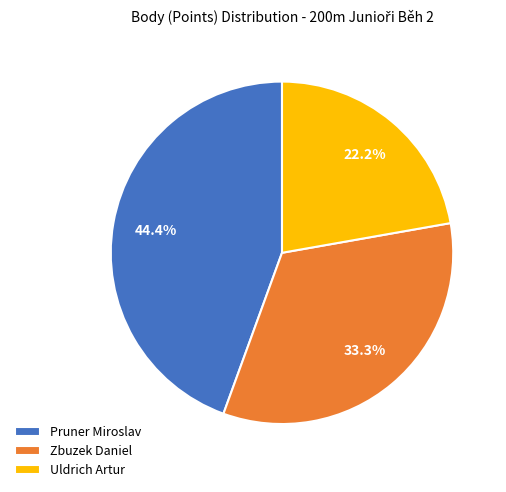

How much of the chart is everything except Uldrich Artur?

77.8%